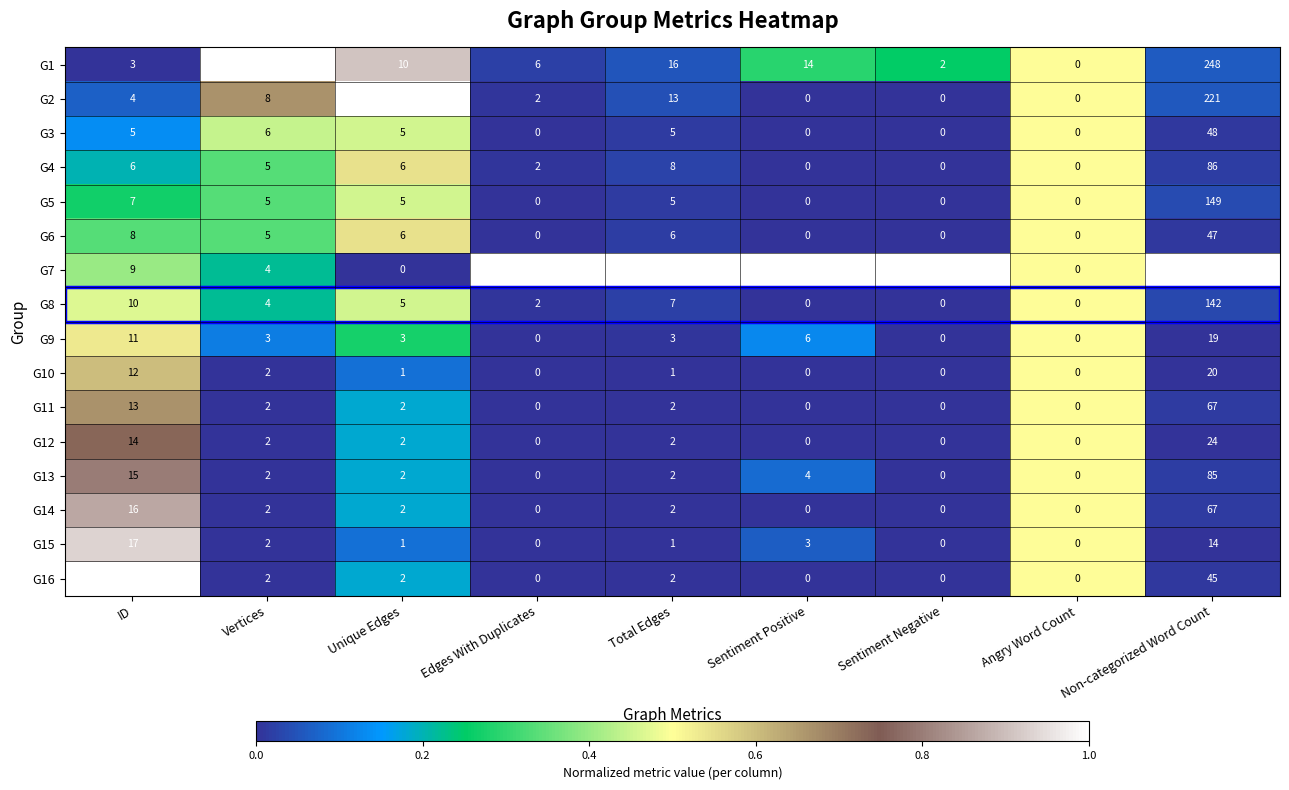

The value of G16 at Total Edges is 1. True or false?

False